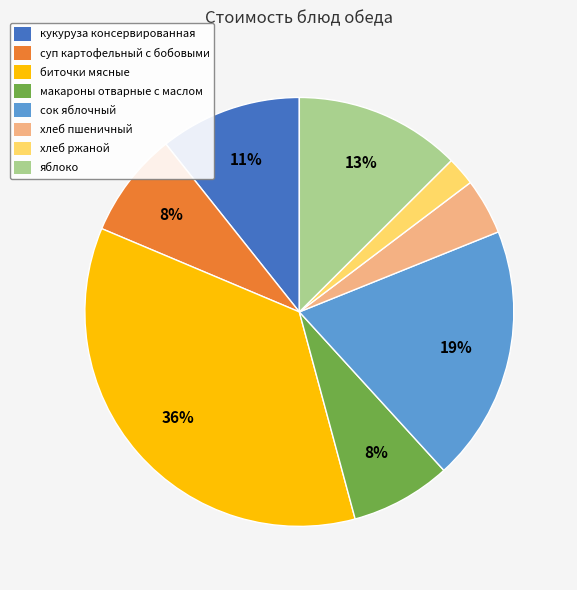

True or false: биточки мясные accounts for 36% of the total.

True